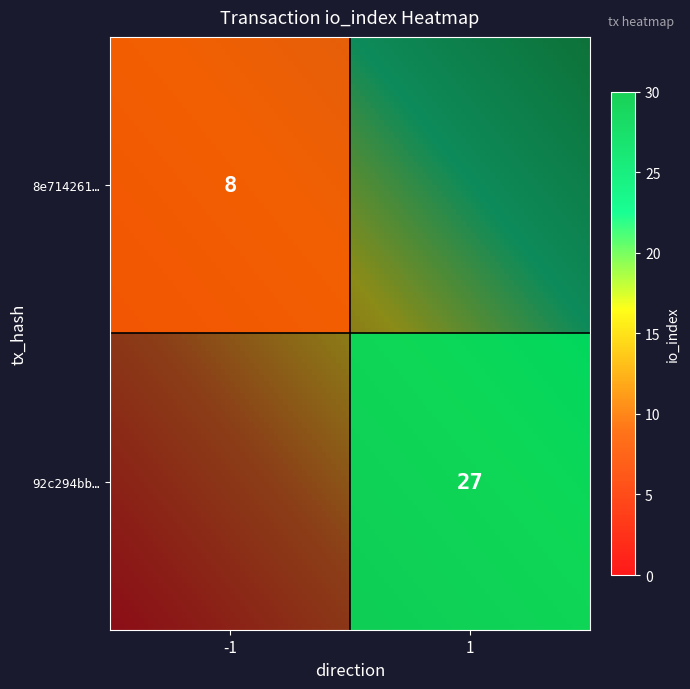

How many positive values does the 8e7142613ebb18197353eb6fab933c4eec7368b series have?

1